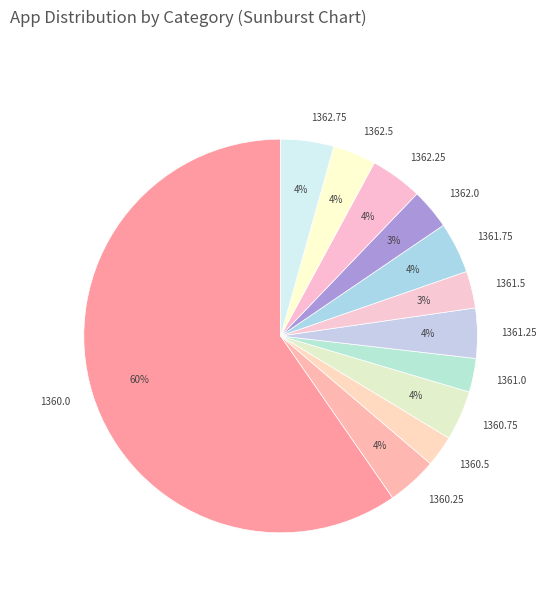

What is the majority slice?

1360.0